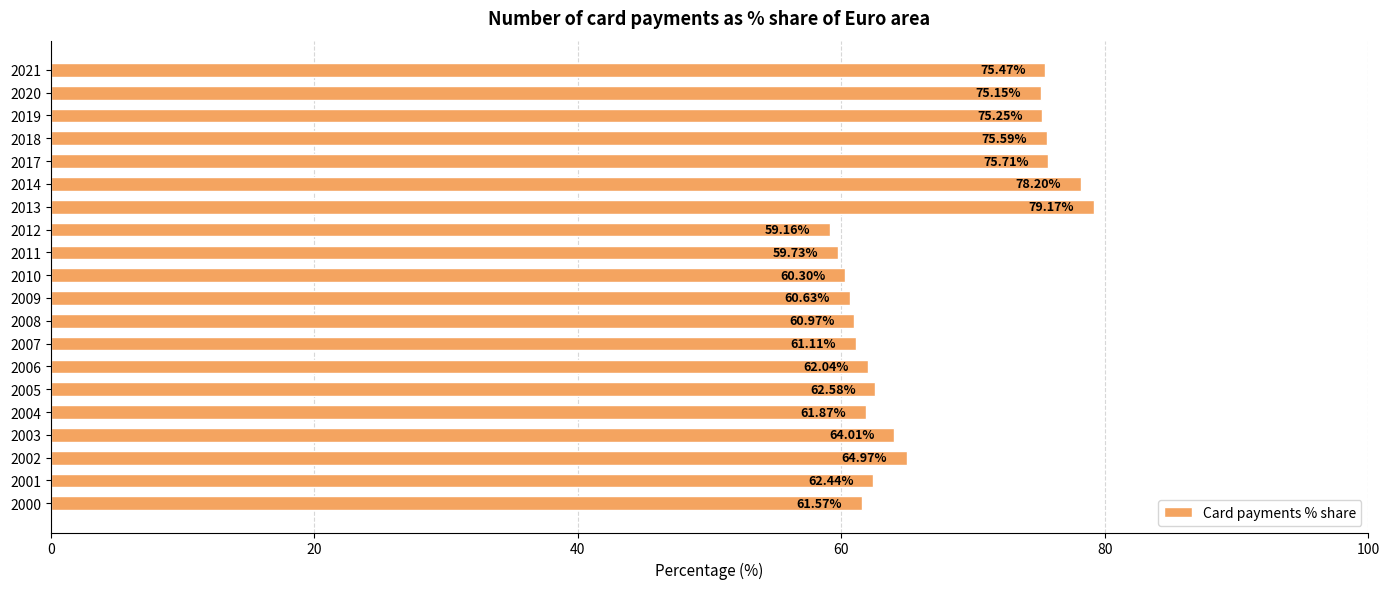

What is the ratio of the value at 2012 to the value at 2002?

0.9